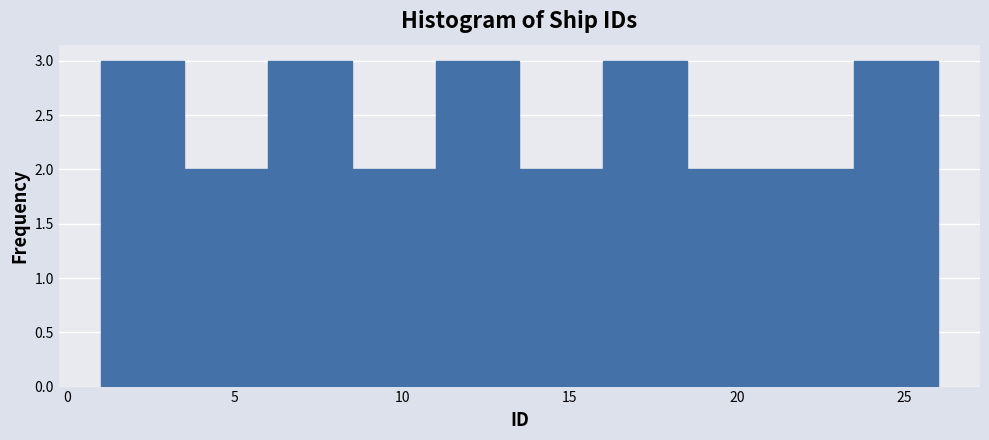

Reading left to right, transcribe this chart: for each bar, give the range it covers on the x-axis and its height. The values are not printed on the chart, so give them approximately, as read against the axis.

1.0 to 3.5: 3
3.5 to 6.0: 2
6.0 to 8.5: 3
8.5 to 11.0: 2
11.0 to 13.5: 3
13.5 to 16.0: 2
16.0 to 18.5: 3
18.5 to 21.0: 2
21.0 to 23.5: 2
23.5 to 26.0: 3